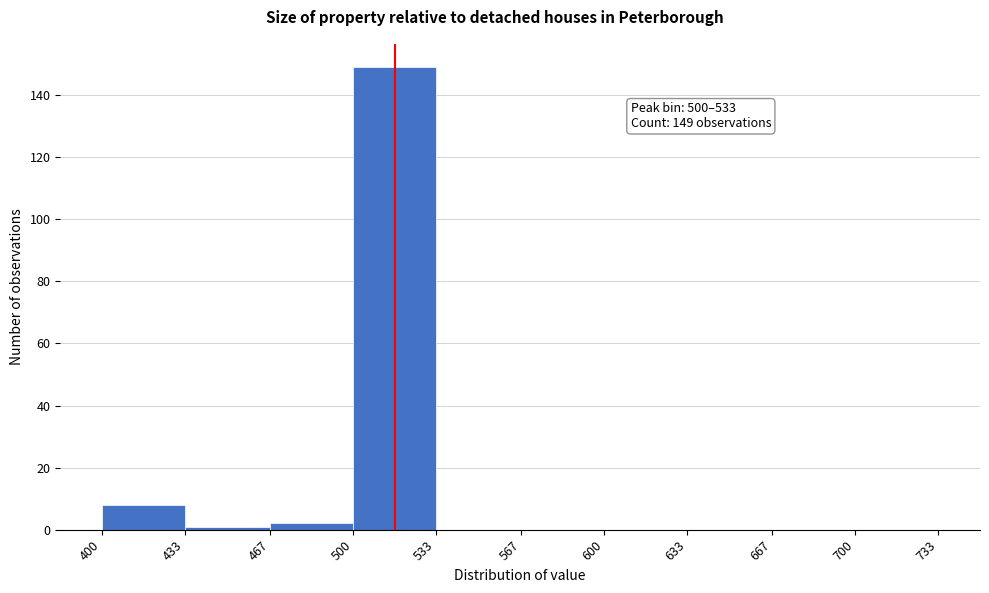

Which range on the x-axis has the tallest bar?

500 to 533